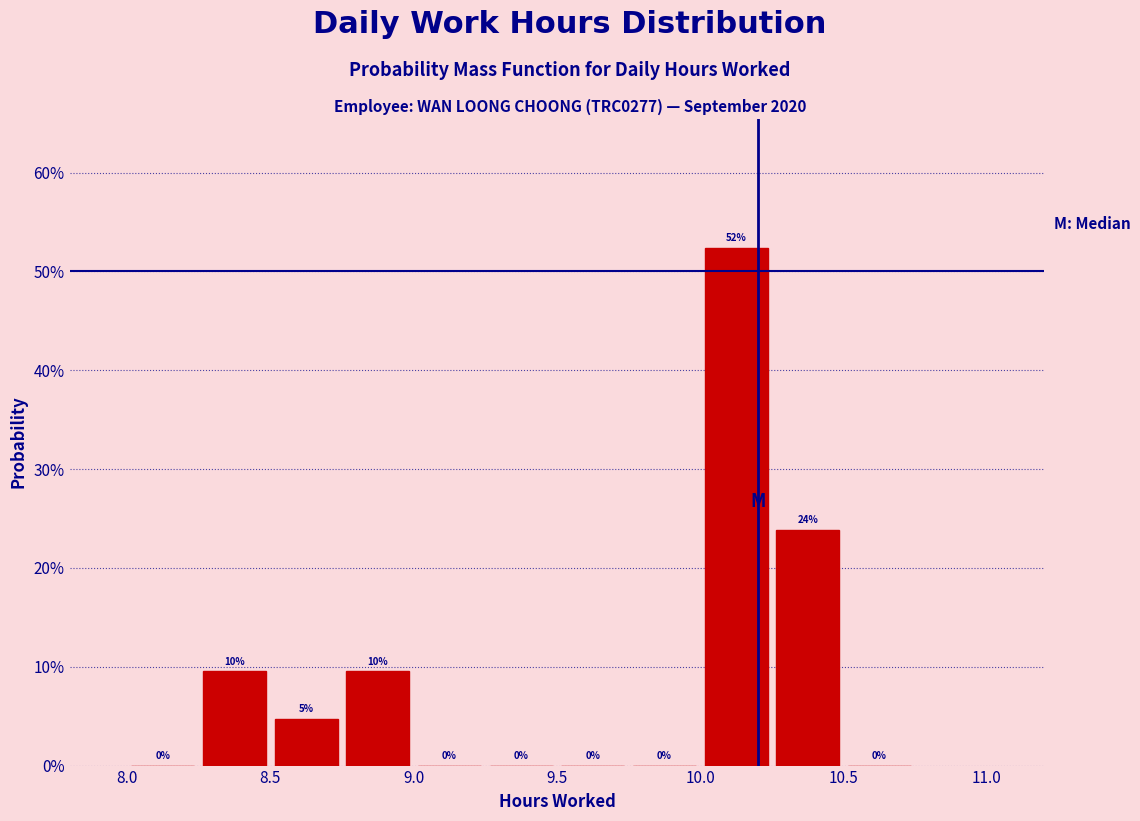

Which range on the x-axis has the tallest bar?

10.00 to 10.25